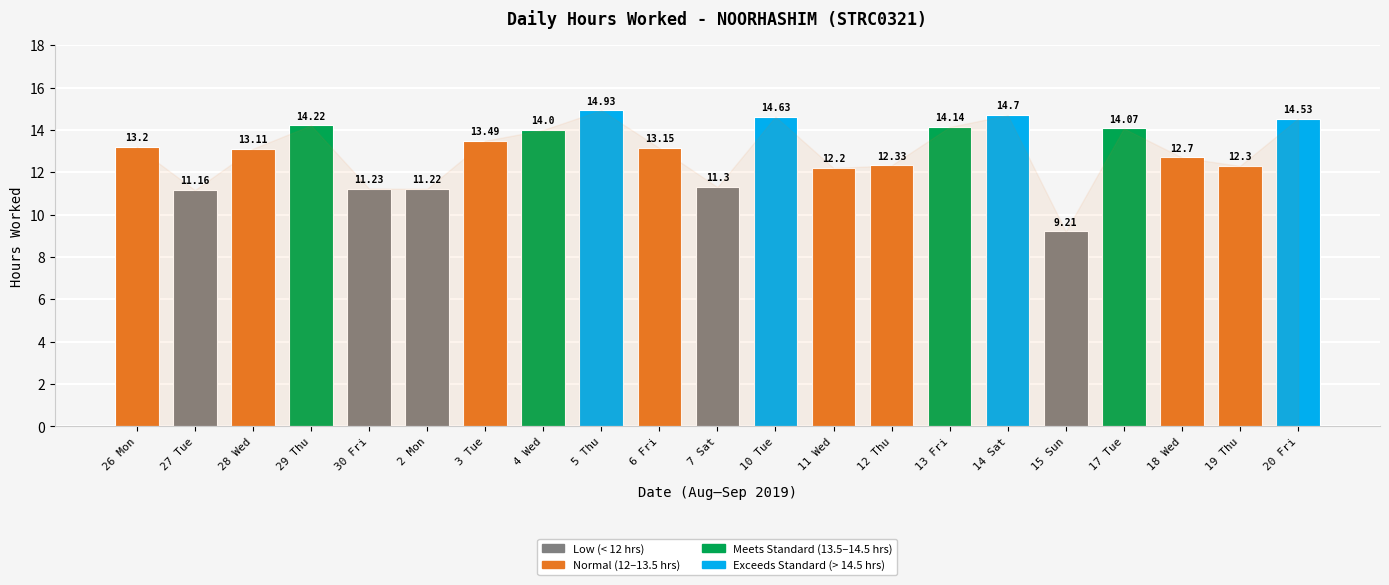

Reading right to left, extract all data points from this chart.

14.5	12.3	12.7	14.1	9.2	14.7	14.1	12.3	12.2	14.6	11.3	13.2	14.9	14.0	13.5	11.2	11.2	14.2	13.1	11.2	13.2